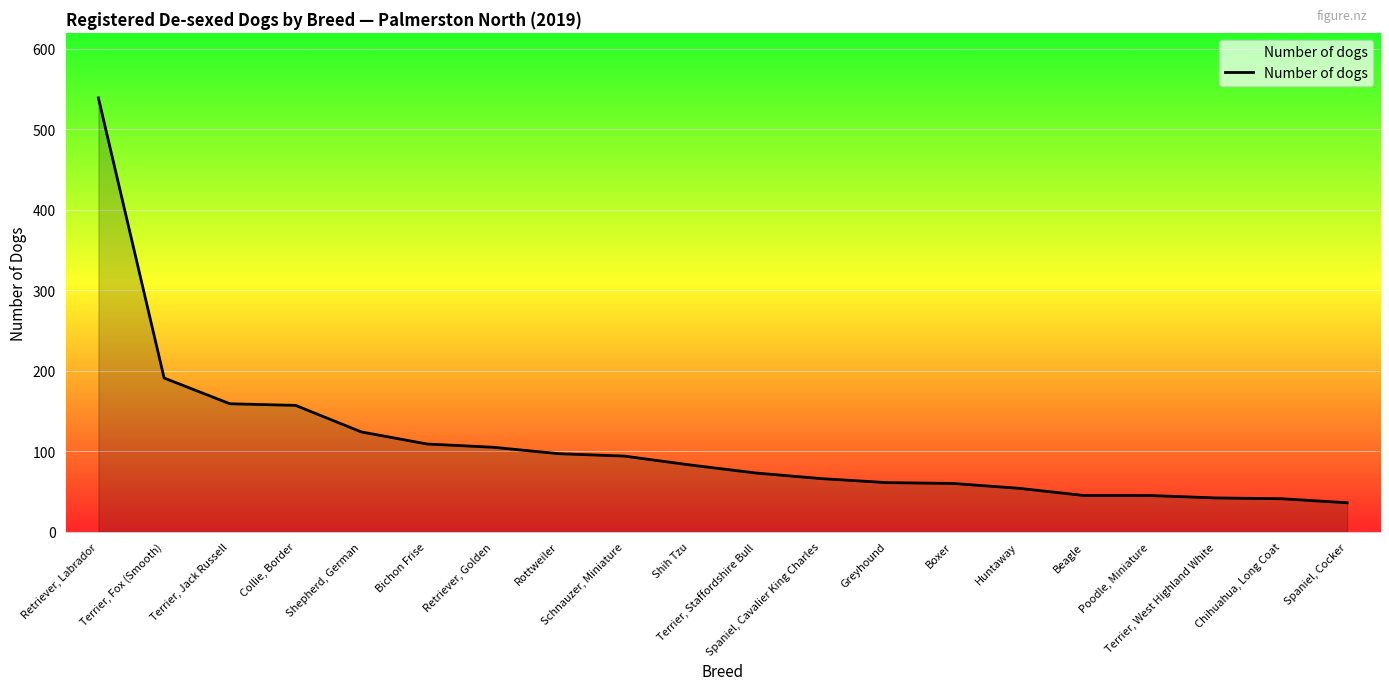

At which label is the value closest to 287?

Terrier, Fox (Smooth)